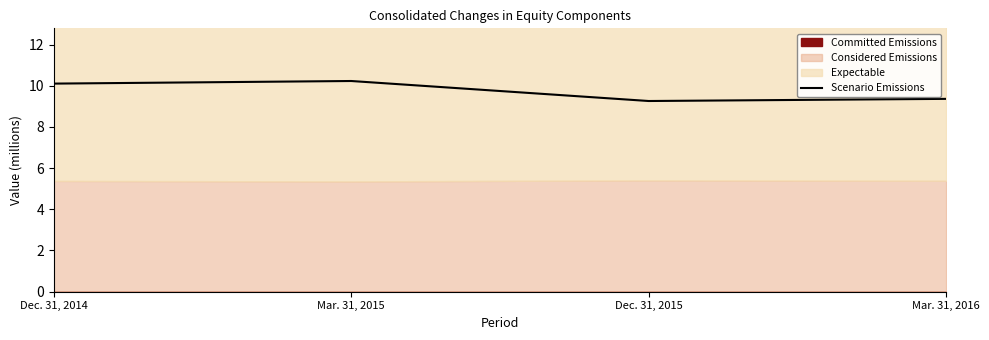

How many lines are shown in the chart?

1